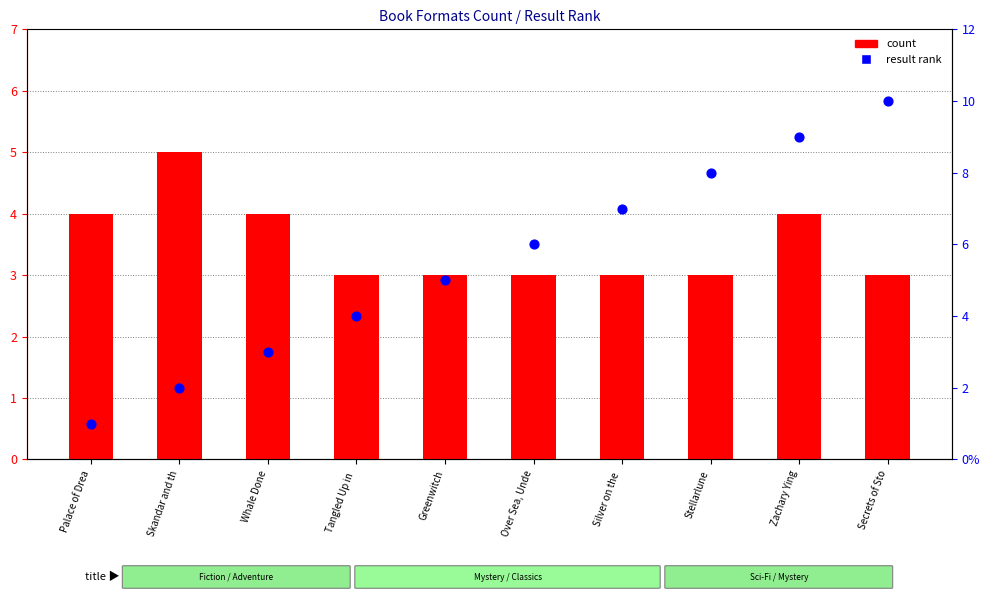

Which series has the largest total across all categories?

result rank